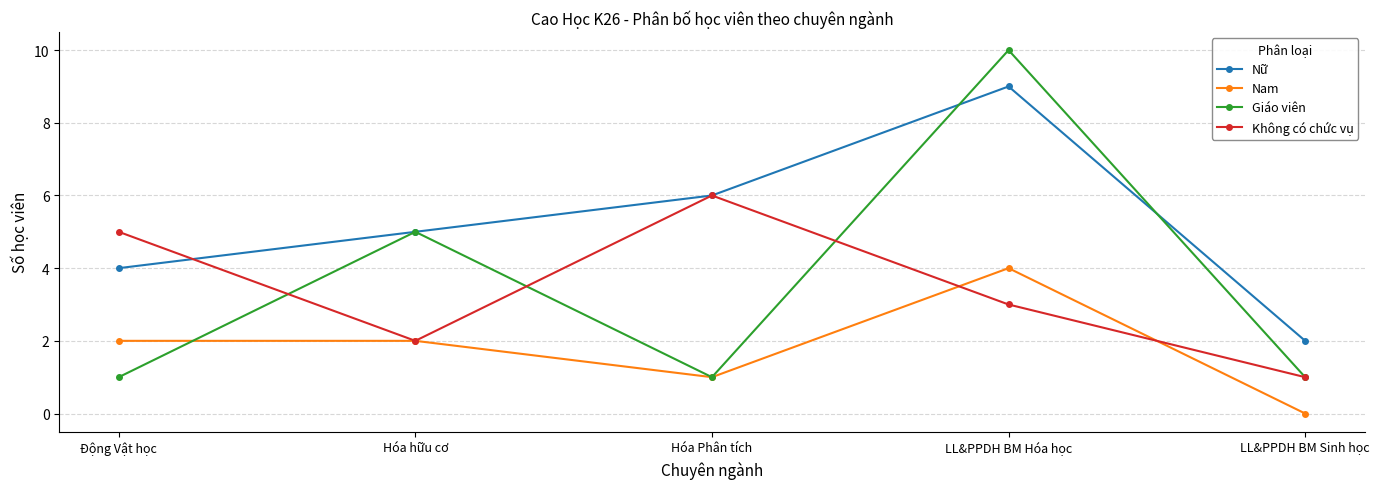

Which series changed the most between Động Vật học and LL&PPDH BM Hóa học?

Giáo viên